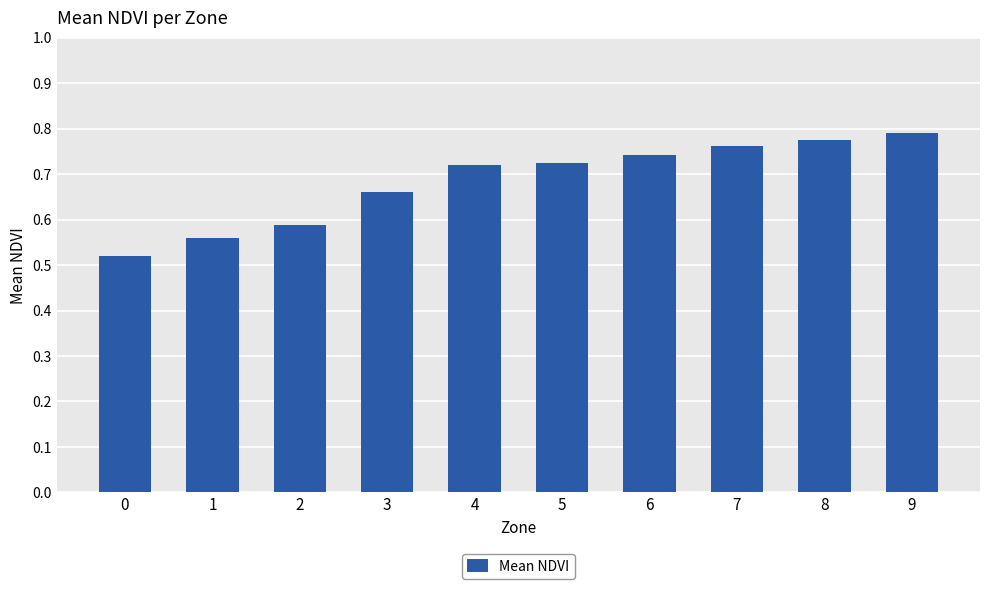

What is the change in value from 0 to 8?

+0.3